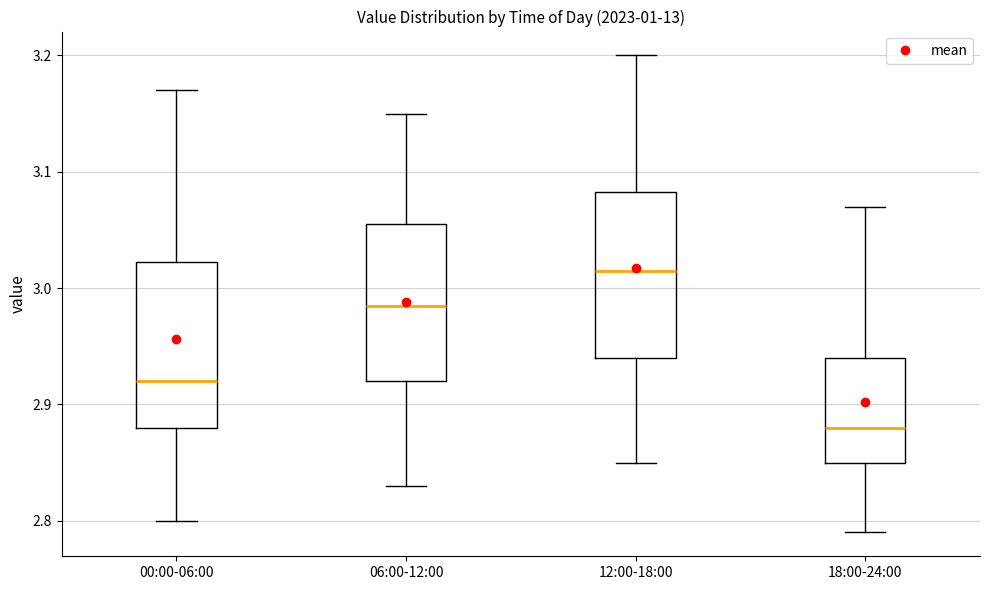

Where is the lower edge of the box for 12:00-18:00 on the y-axis? The values are not printed on the chart, so give them approximately, as read against the axis.

2.94